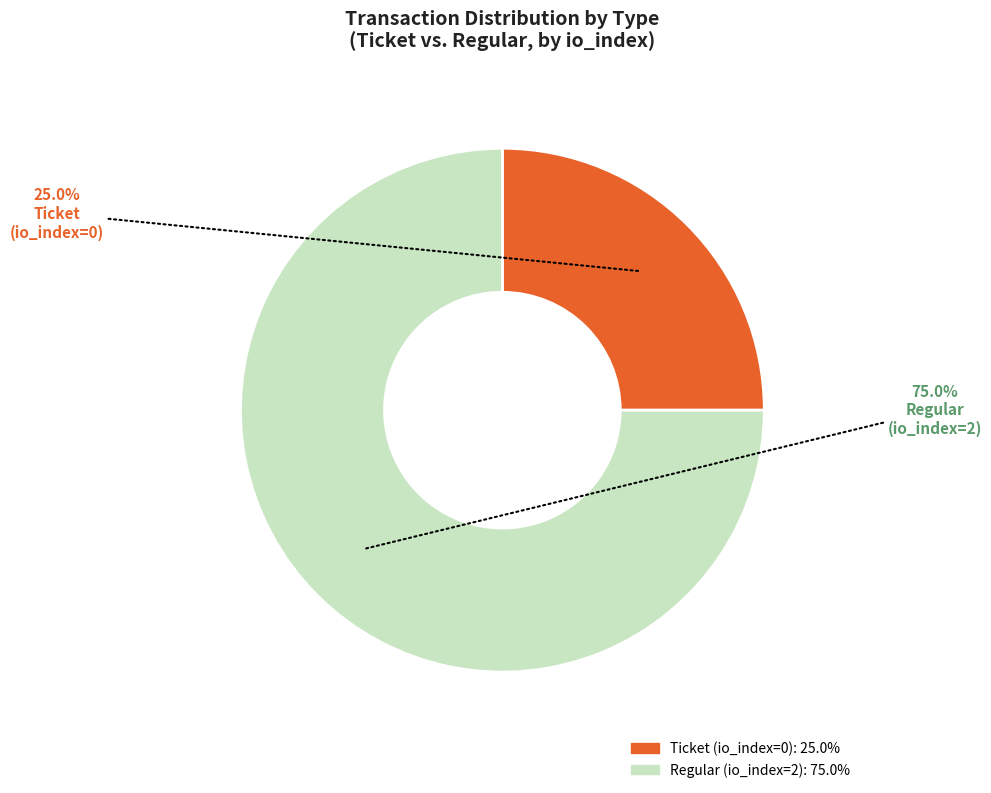

How much of the chart is everything except Ticket (io_index=0)?

75.0%